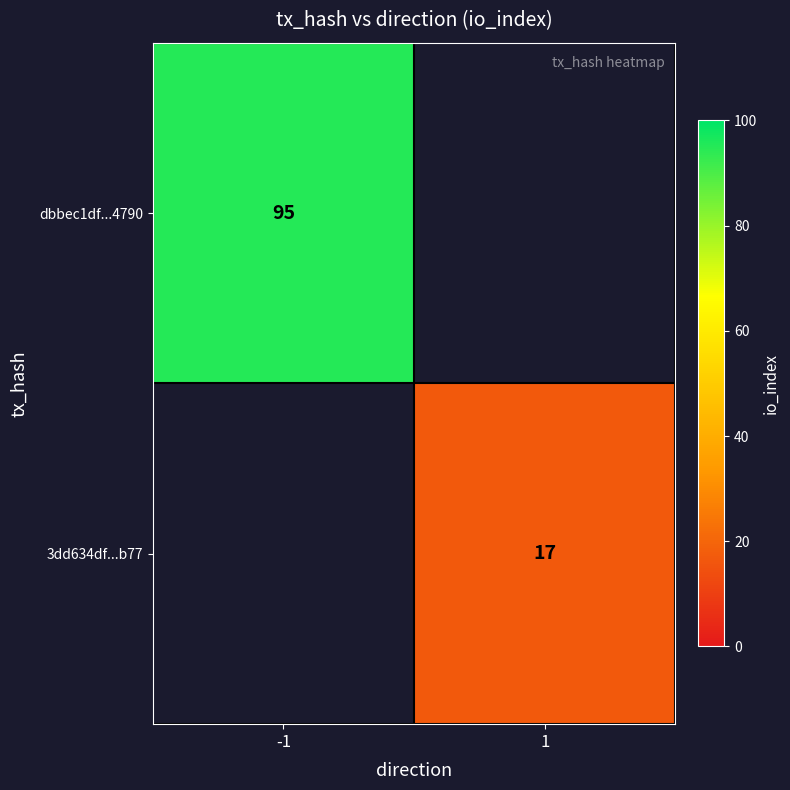

At how many categories does at least one series exceed 26?

1